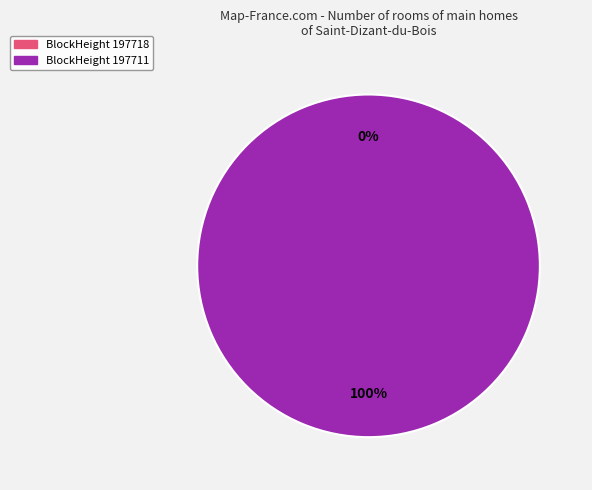

True or false: 197711 accounts for 99% of the total.

False